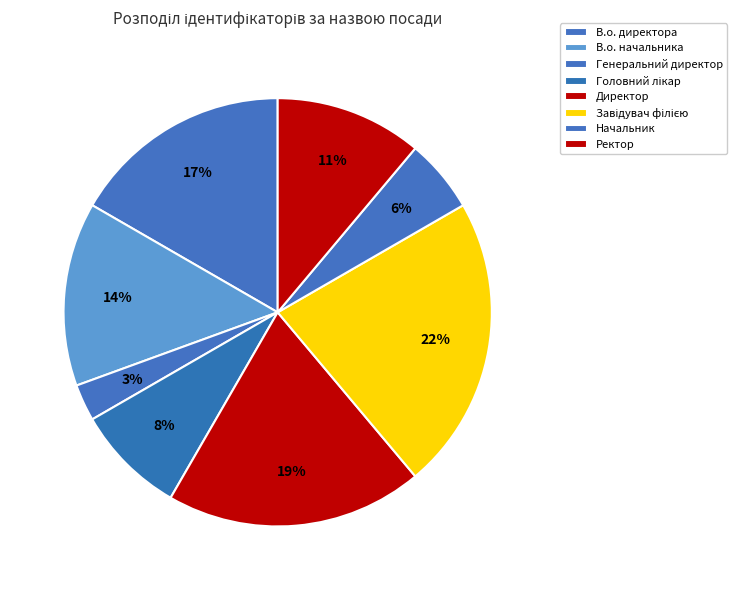

Rank the categories by value from lowest to highest.

Генеральний директор, Начальник, Головний лікар, Ректор, В.о. начальника, В.о. директора, Директор, Завідувач філією